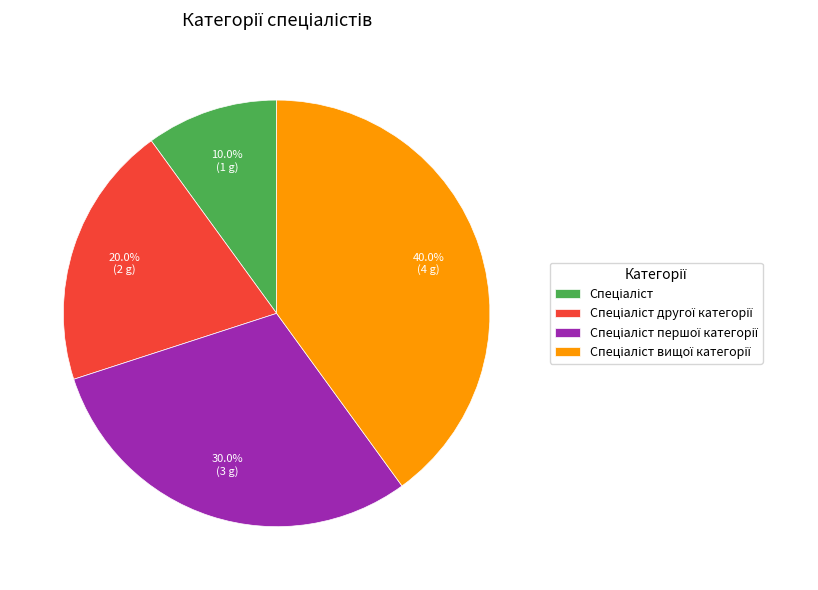

Does any single category account for the majority?

No